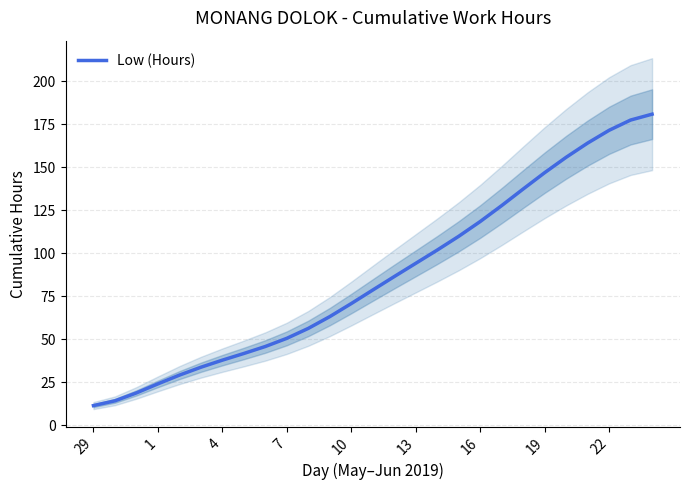

Count the number of values greater than 78.

14